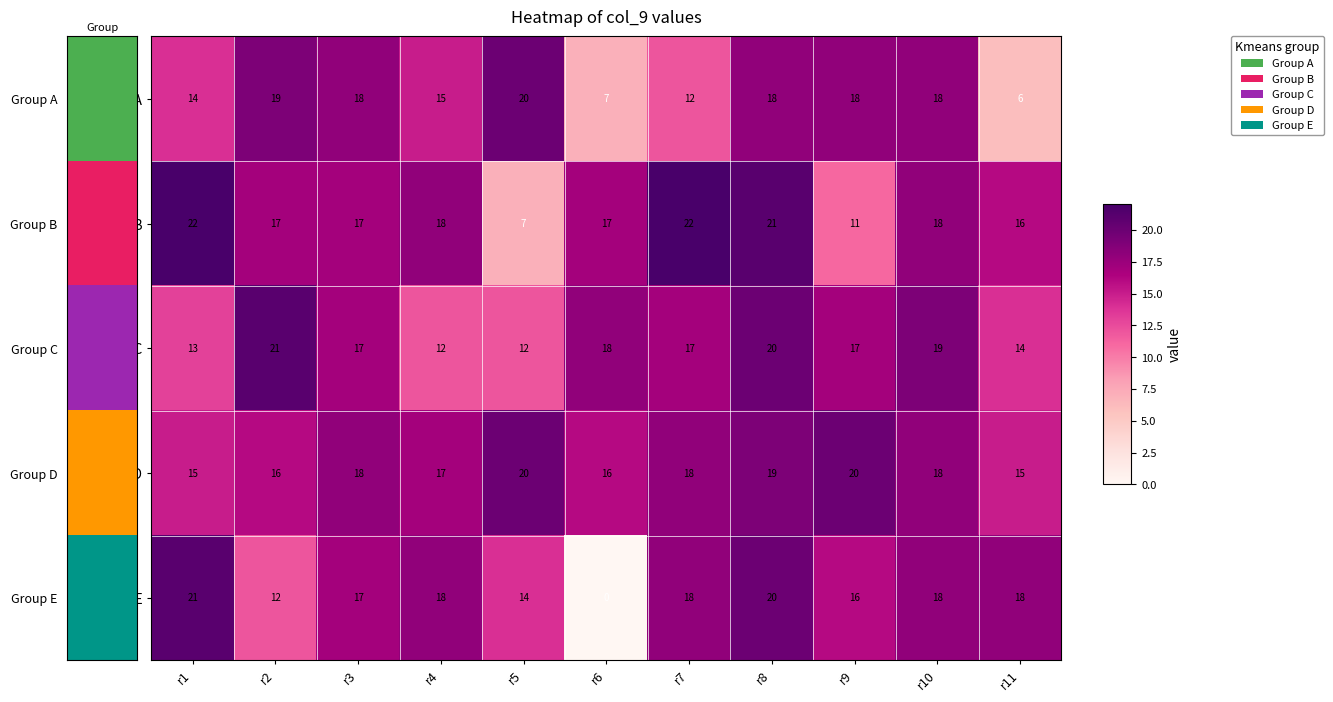

How many data points does each series have?

11